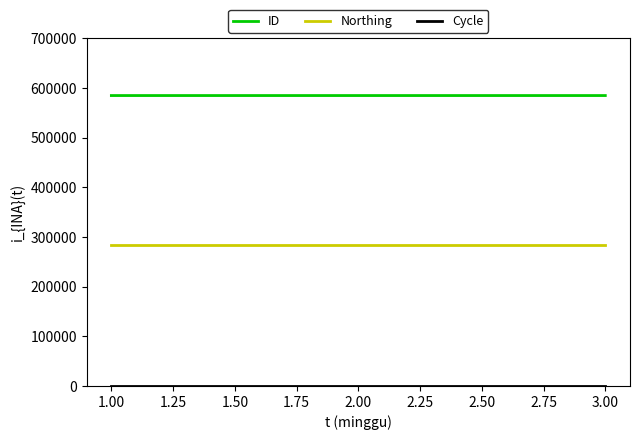

Which series has the largest total across all categories?

ID